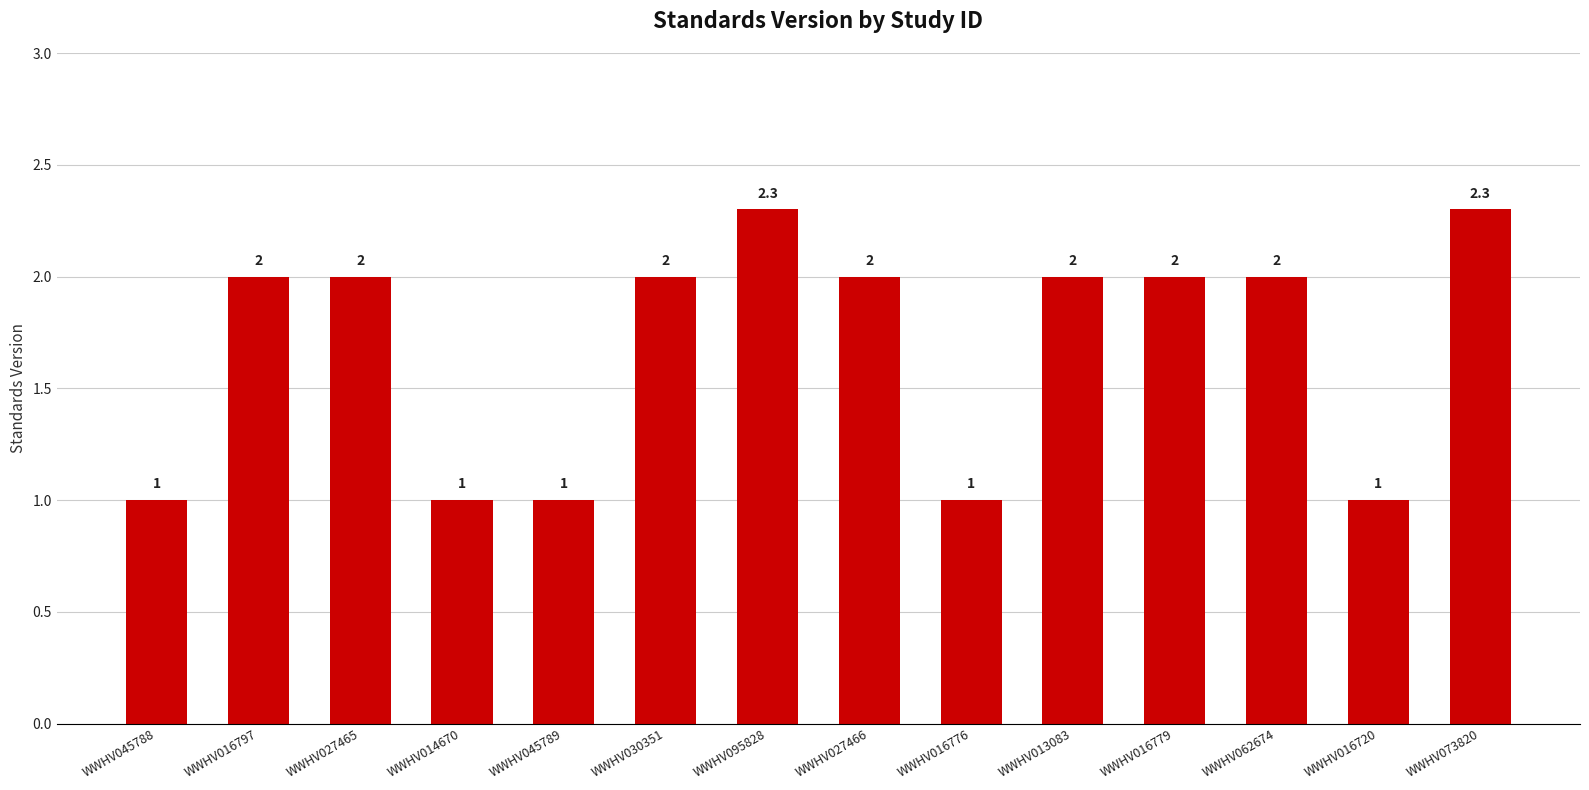

Which has a higher value, WWHV062674 or WWHV045789?

WWHV062674